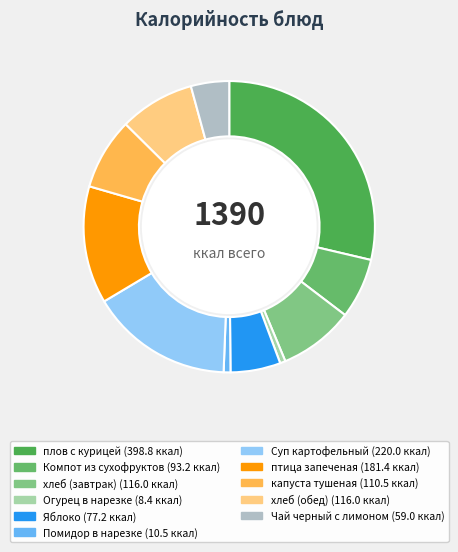

To the nearest percent, what is the average slice percentage?

9%